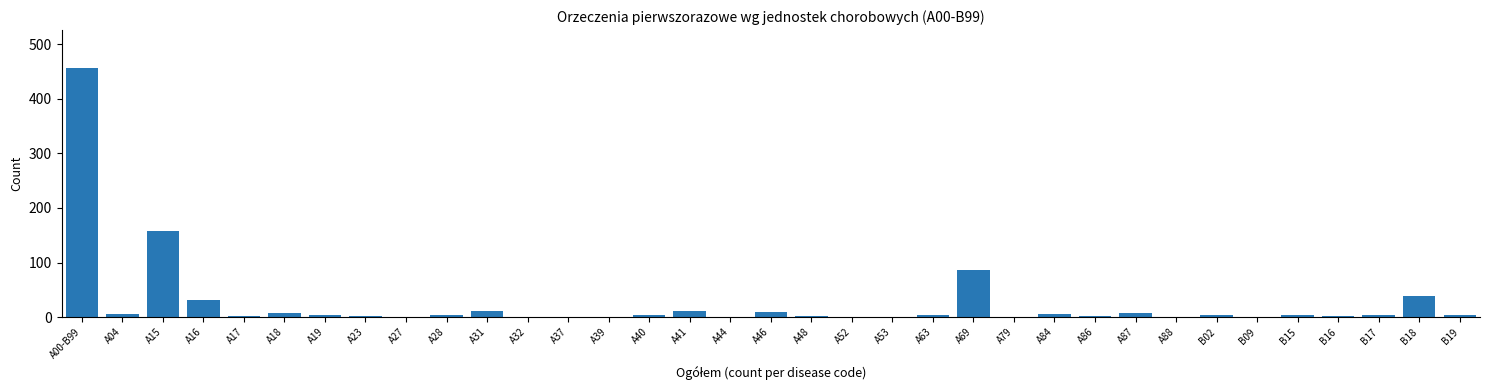

True or false: the data shows 3 at B17.

True